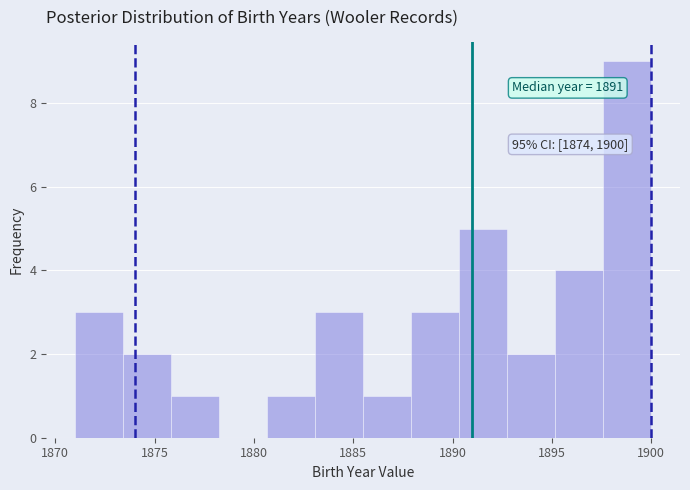

Which range on the x-axis has the tallest bar?

1897.5 to 1900.0